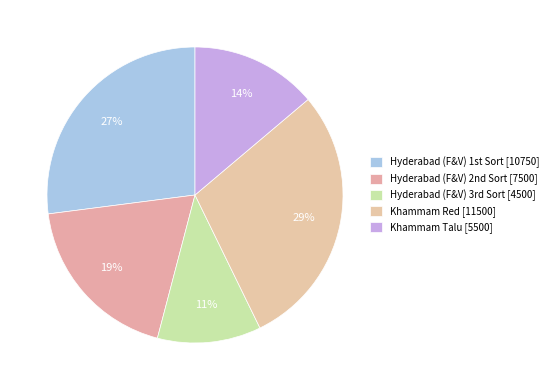

Count the number of slices in the pie.

5